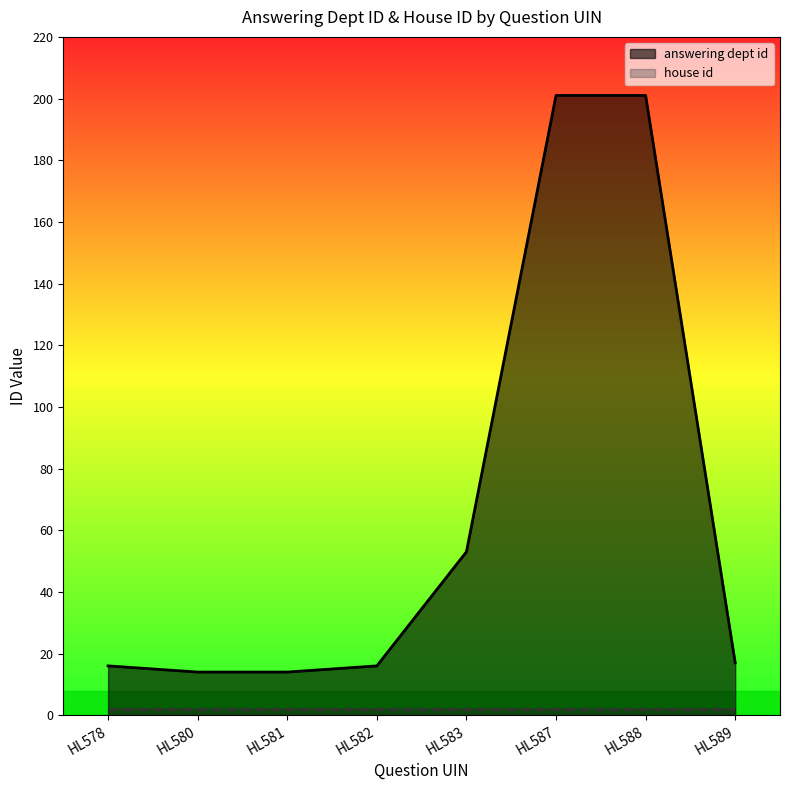

How many values are below 17?

4